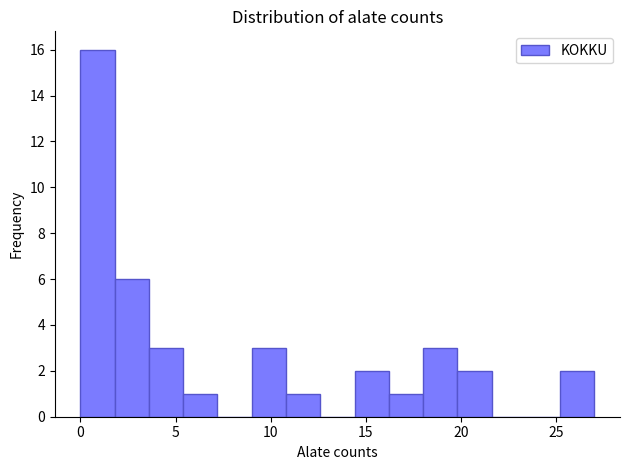

Around what value on the x-axis is the tallest bar? Give the approximate position of its centre, as read against the axis.

1.0